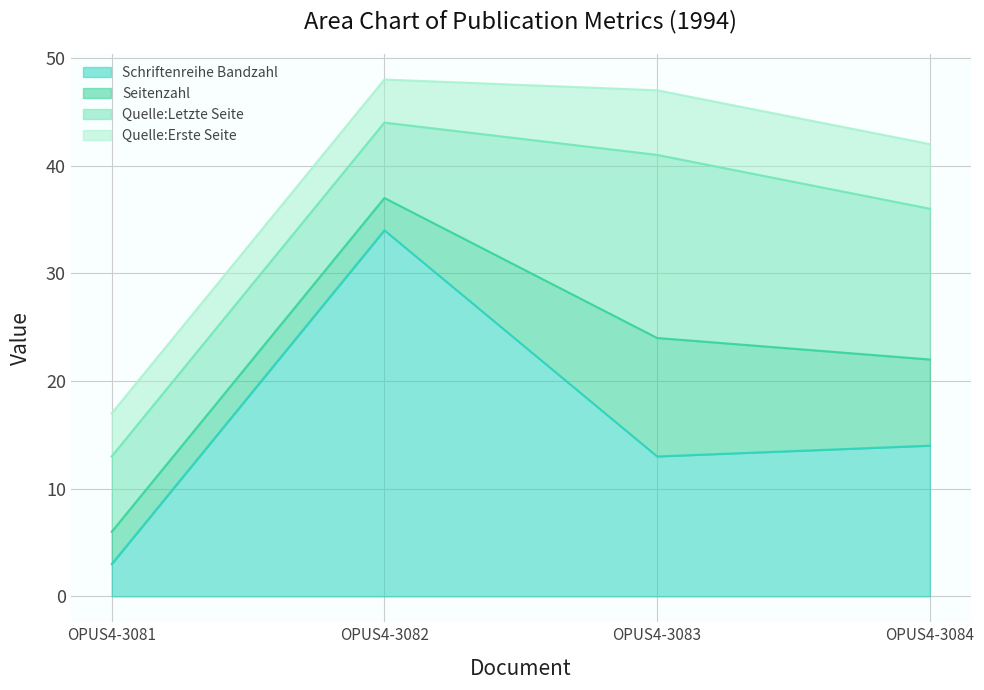

What is the value of the Quelle:Erste Seite point at the 3rd from the left?

6